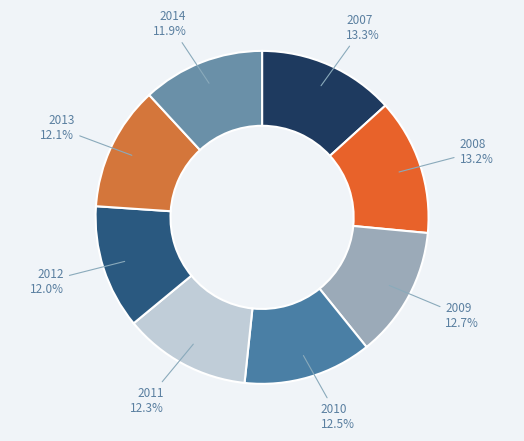

To the nearest percent, what is the combined percentage of 2013 and 2014?

24%